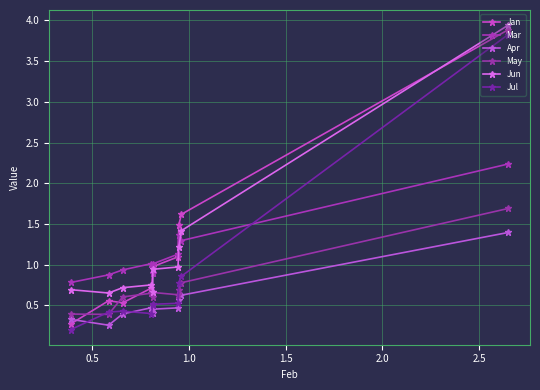

True or false: May has more than 0 points higher than both neighbors.

True